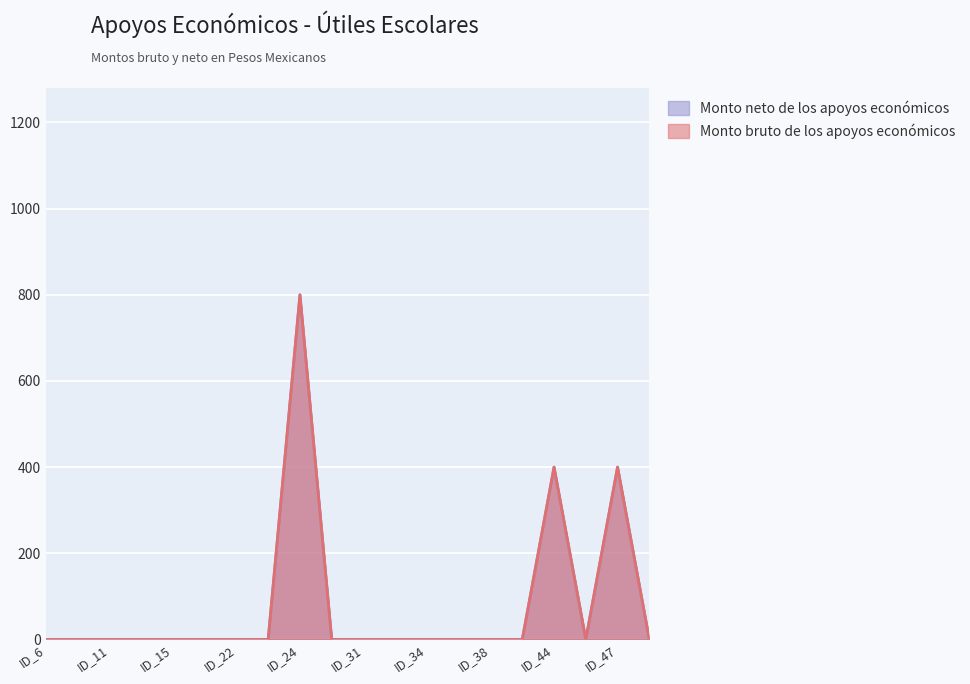

The Monto neto de los apoyos económicos series shows 0 at ID_38. True or false?

True